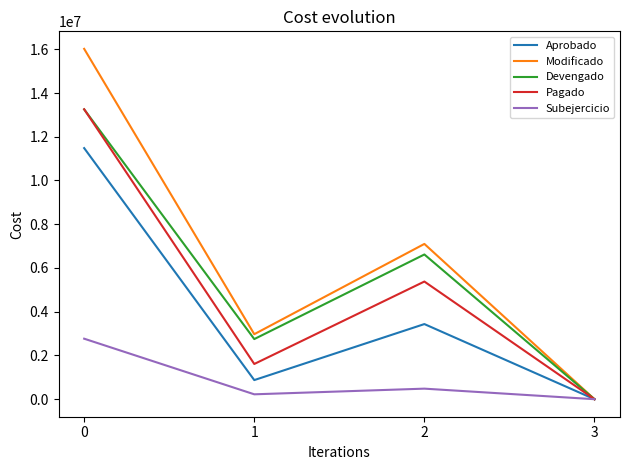

What is the maximum value for Modificado?

16018697.6